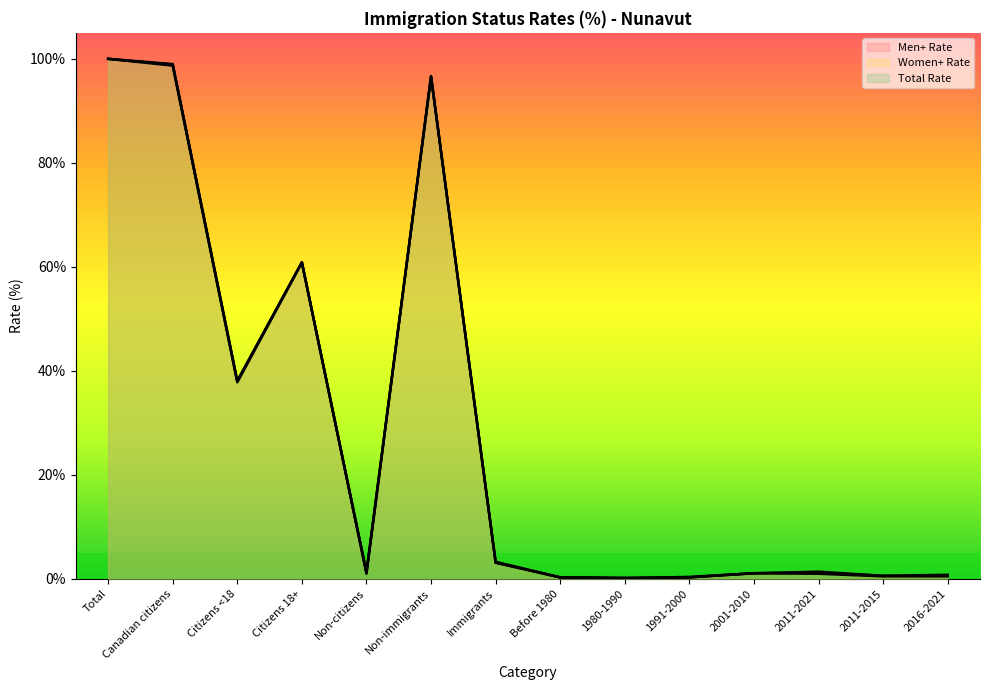

What are all the series names shown in the legend?

Men+ Rate, Women+ Rate, Total Rate